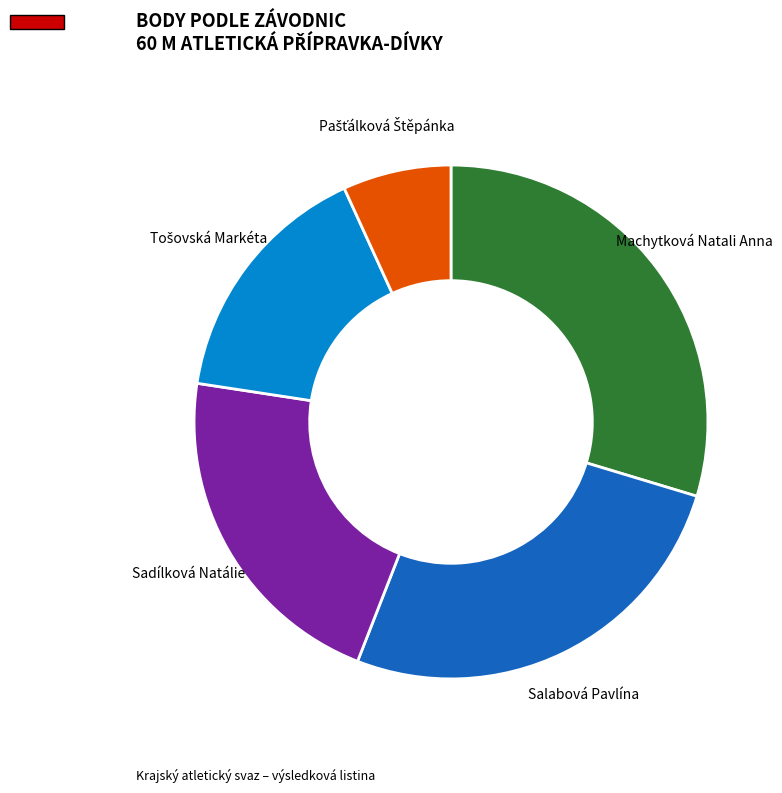

Is there a majority slice in this chart?

No